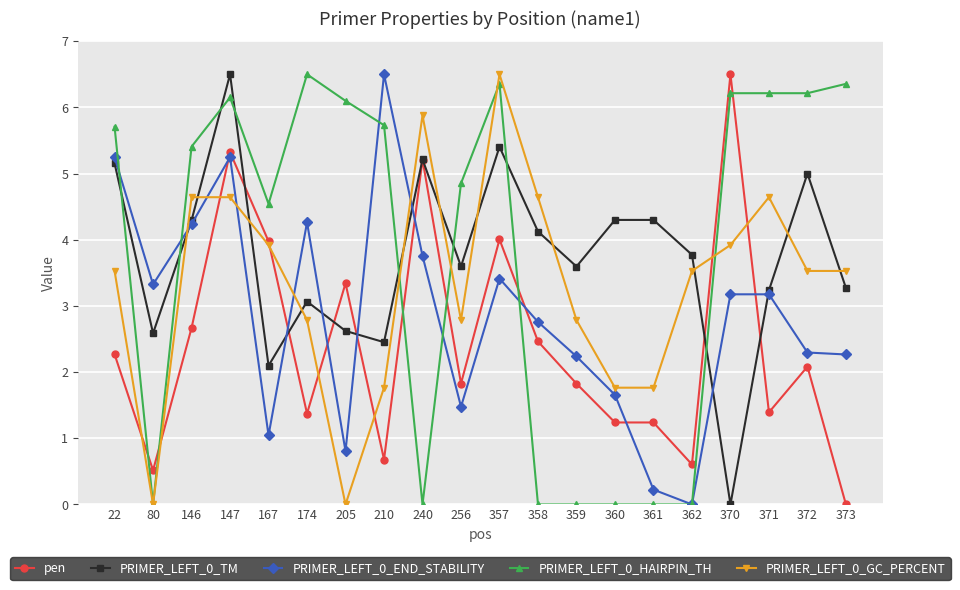

The value of PRIMER_LEFT_0_END_STABILITY at 361 is 0.2. True or false?

True